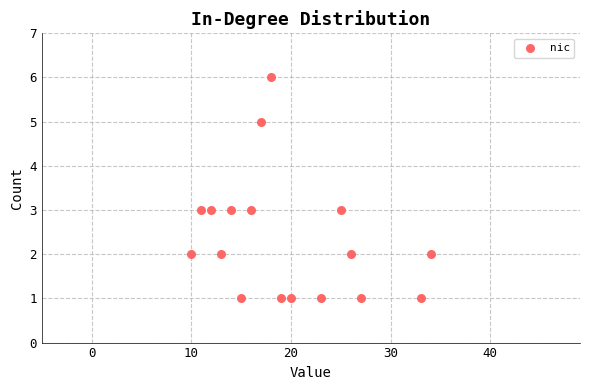

What is the range of X values (max minus min)?

24